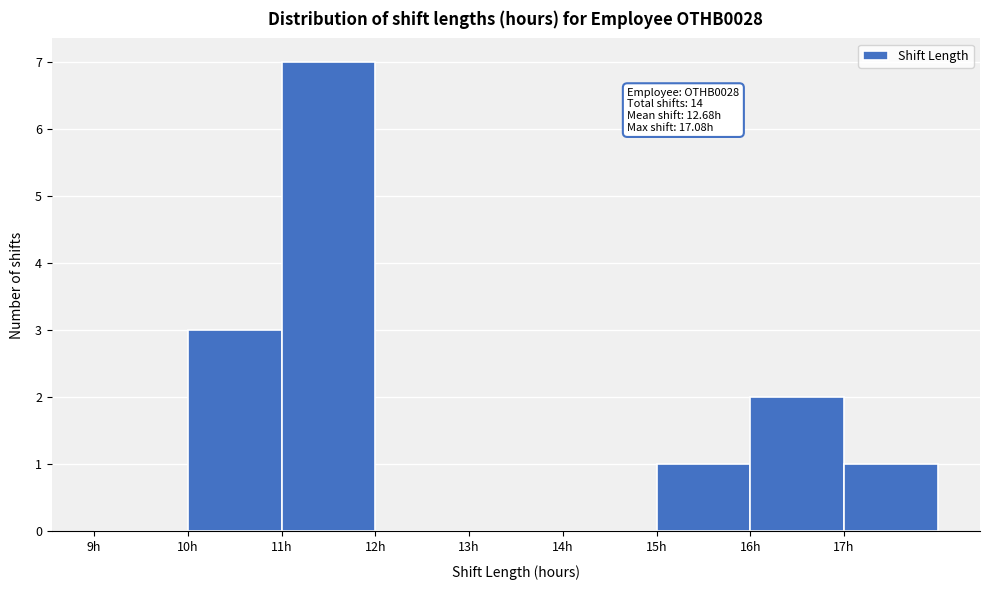

Which range on the x-axis has the tallest bar?

11 to 12